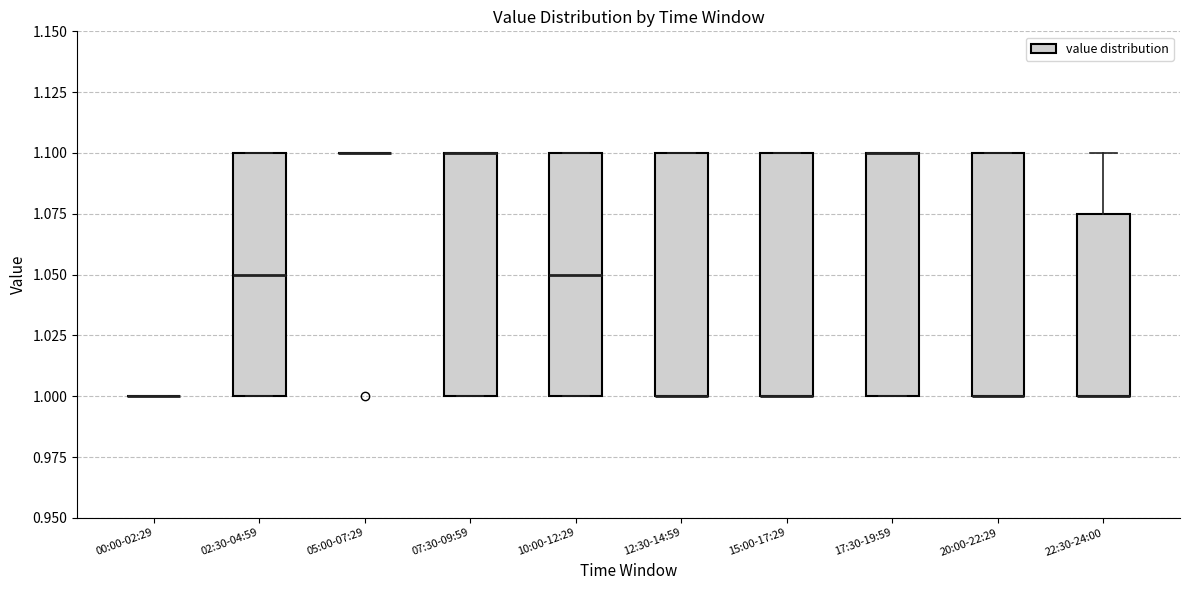

Reading left to right, transcribe this box plot: for each box, give where its median line is, the range the box spans, and where its two whiskers end, as read against the y-axis. The values are not printed on the chart, so give them approximately, as read against the axis.

00:00-02:29: box collapsed to a line at 1.000, whiskers 1.000 to 1.000
02:30-04:59: median 1.050, box 1.000 to 1.100, whiskers 1.000 to 1.100
05:00-07:29: box collapsed to a line at 1.100, whiskers 1.100 to 1.100
07:30-09:59: median 1.100 (drawn on the box's upper edge), box 1.000 to 1.100, whiskers 1.000 to 1.100
10:00-12:29: median 1.050, box 1.000 to 1.100, whiskers 1.000 to 1.100
12:30-14:59: median 1.000 (drawn on the box's lower edge), box 1.000 to 1.100, whiskers 1.000 to 1.100
15:00-17:29: median 1.000 (drawn on the box's lower edge), box 1.000 to 1.100, whiskers 1.000 to 1.100
17:30-19:59: median 1.100 (drawn on the box's upper edge), box 1.000 to 1.100, whiskers 1.000 to 1.100
20:00-22:29: median 1.000 (drawn on the box's lower edge), box 1.000 to 1.100, whiskers 1.000 to 1.100
22:30-24:00: median 1.000 (drawn on the box's lower edge), box 1.000 to 1.075, whiskers 1.000 to 1.100